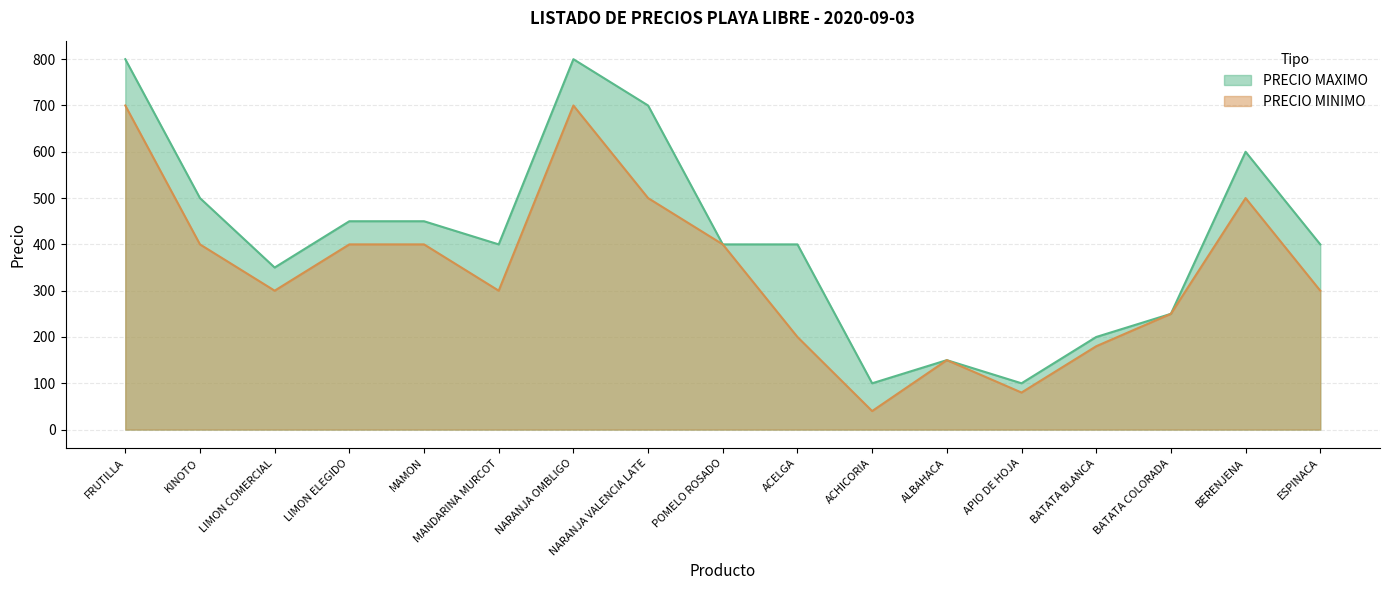

How many interior local valleys does the PRECIO MINIMO series have?

4